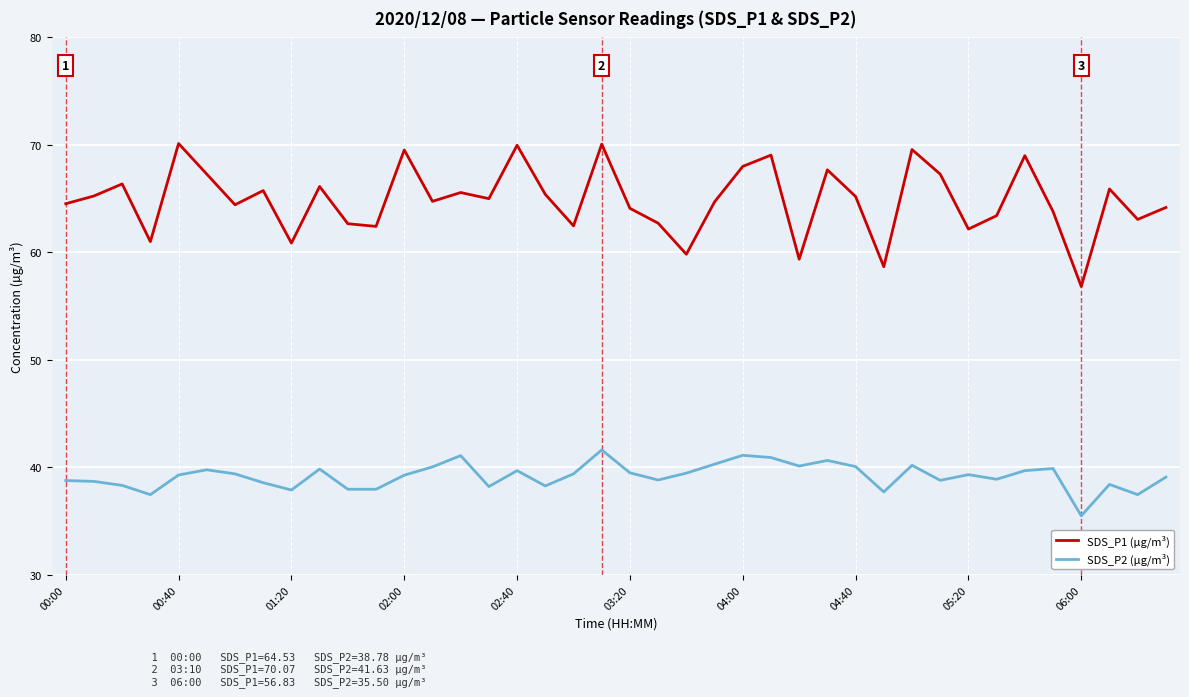

How many interior local peaks does the SDS_P1 (µg/m³) series have?

13